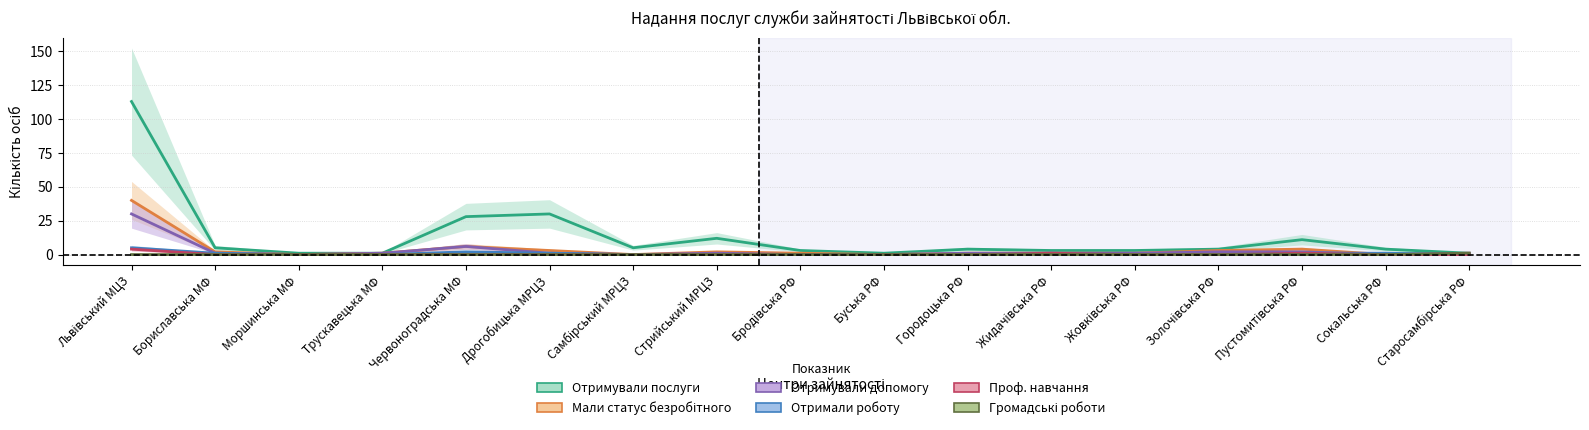

What is the difference between the Отримували послуги values at Буська РФ and Сокальська РФ?

3